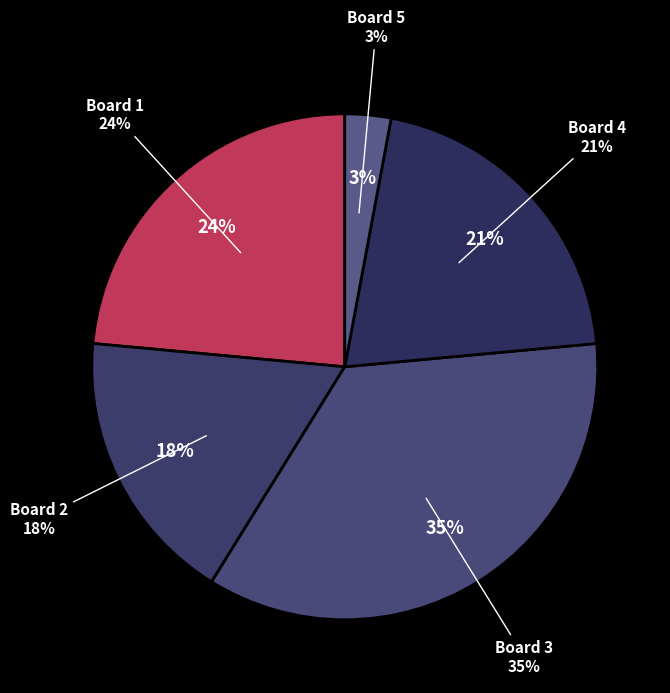

To the nearest percent, what percentage of the pie is Board 5?

3%